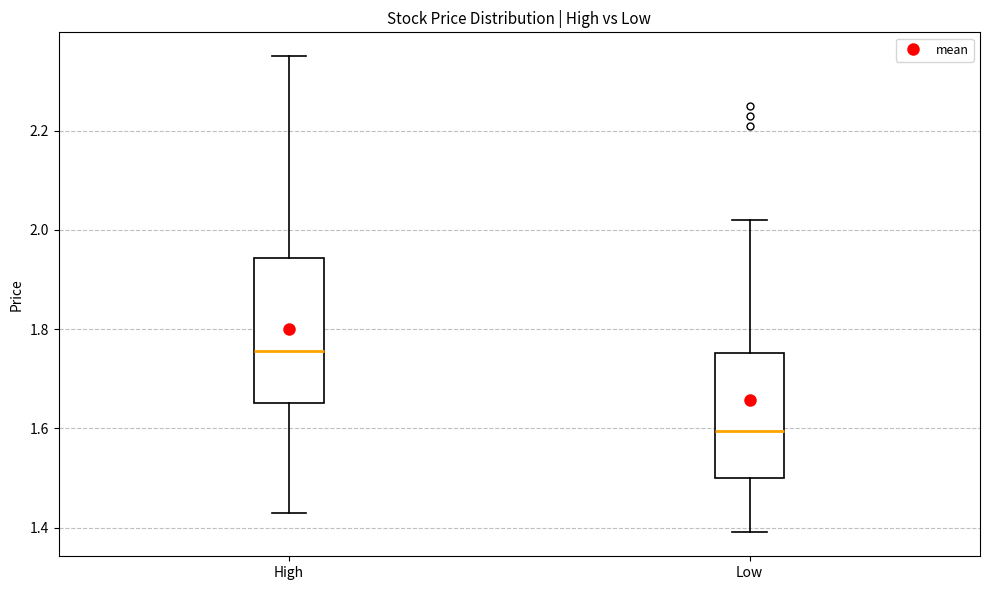

Where is the lower edge of the box for Low on the y-axis? The values are not printed on the chart, so give them approximately, as read against the axis.

1.50